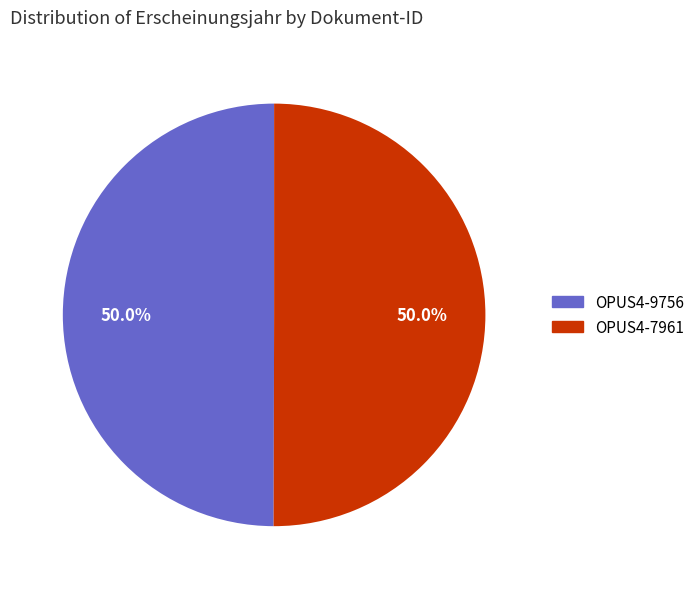

How many segments does this pie chart have?

2